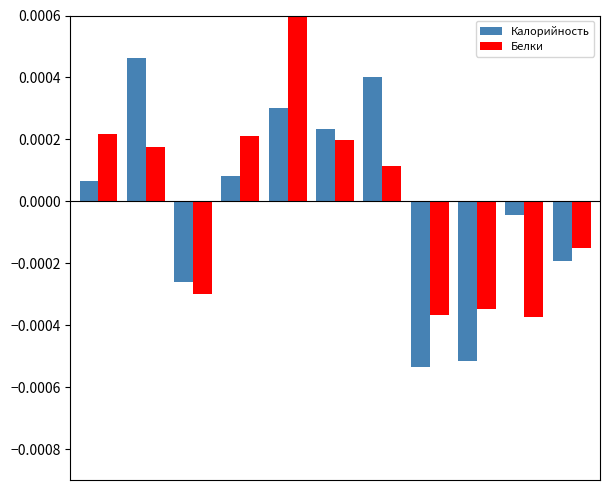

Is the value of Белки at 4 greater than the value of Калорийность at 10?

Yes